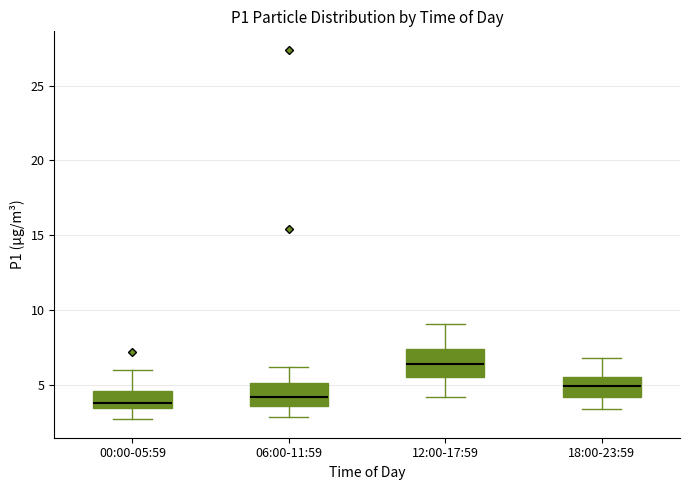

Reading left to right, transcribe this box plot: for each box, give where its median line is, the range the box spans, and where its two whiskers end, as read against the y-axis. The values are not printed on the chart, so give them approximately, as read against the axis.

00:00-05:59: median 4.0, box 3.5 to 4.5, whiskers 2.5 to 6.0
06:00-11:59: median 4.0, box 3.5 to 5.0, whiskers 3.0 to 6.0
12:00-17:59: median 6.5, box 5.5 to 7.5, whiskers 4.0 to 9.0
18:00-23:59: median 5.0, box 4.0 to 5.5, whiskers 3.5 to 7.0